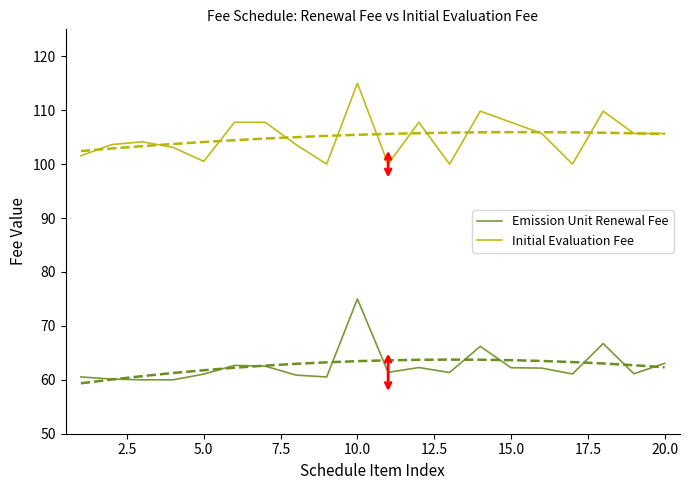

Does the chart have visible grid lines?

No